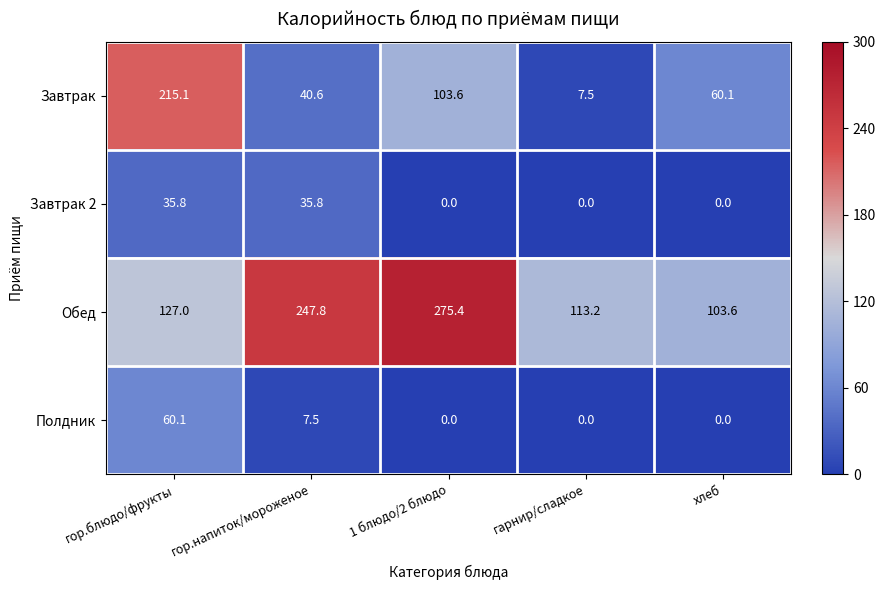

What is the difference between the highest and lowest values at гор.блюдо/фрукты?

179.3